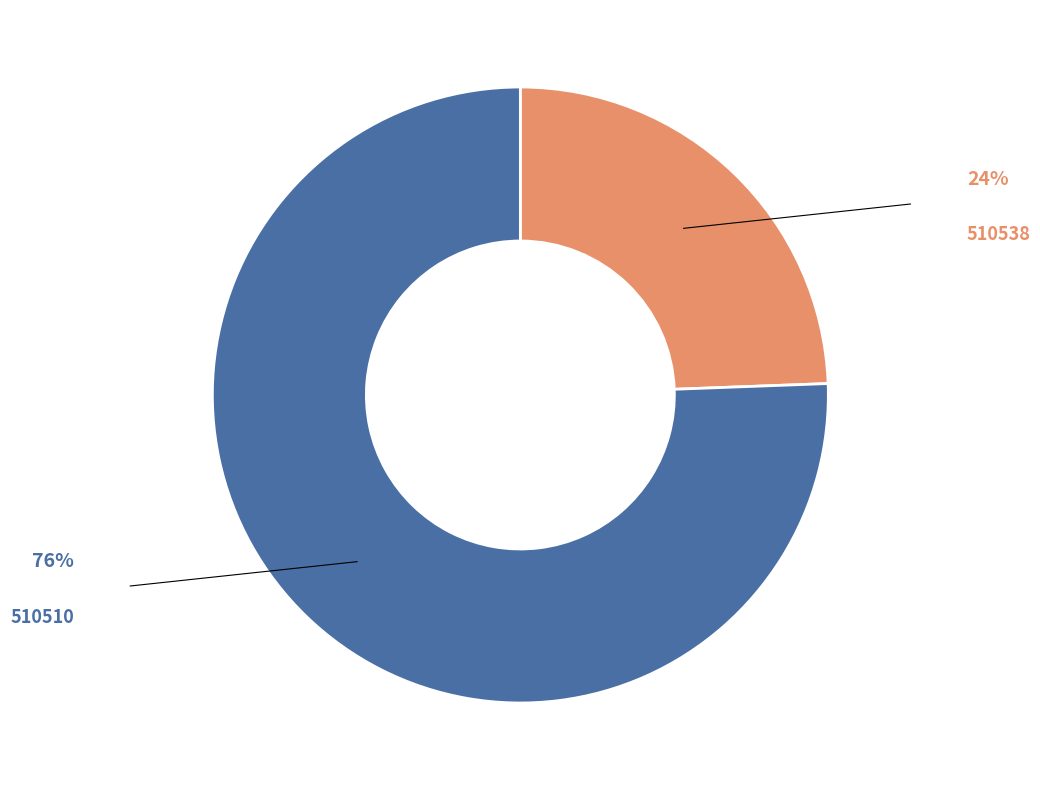

How many slices are in this pie chart?

2